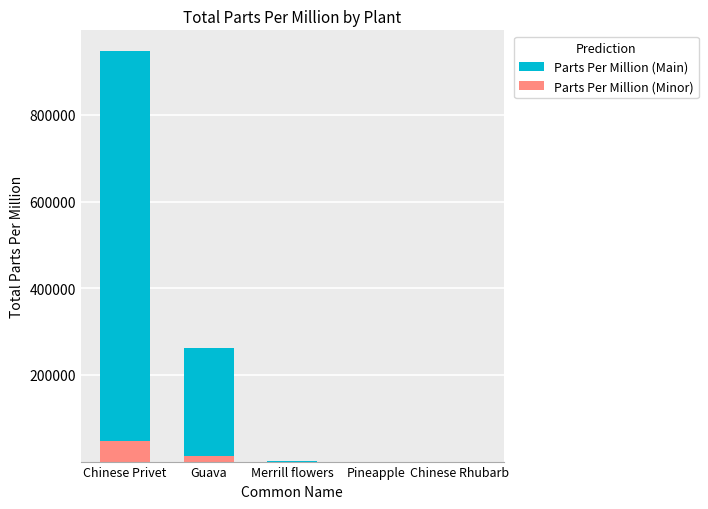

At which category is the sum across all series the highest?

Chinese Privet